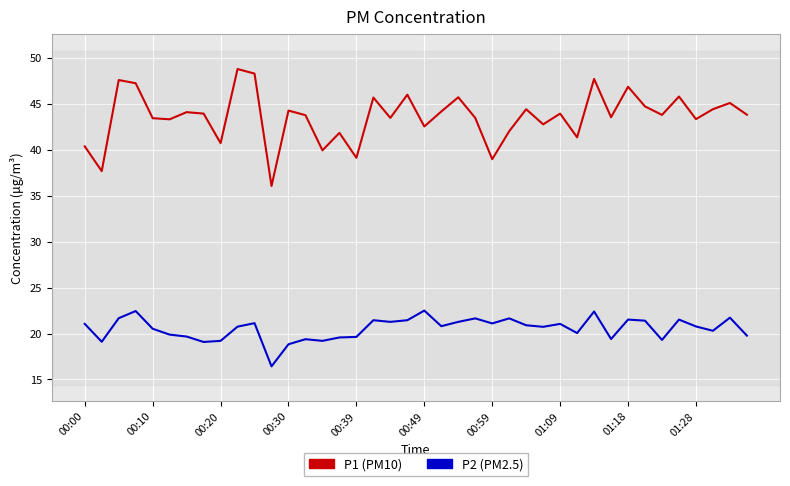

What is the minimum value shown in the chart?

16.4